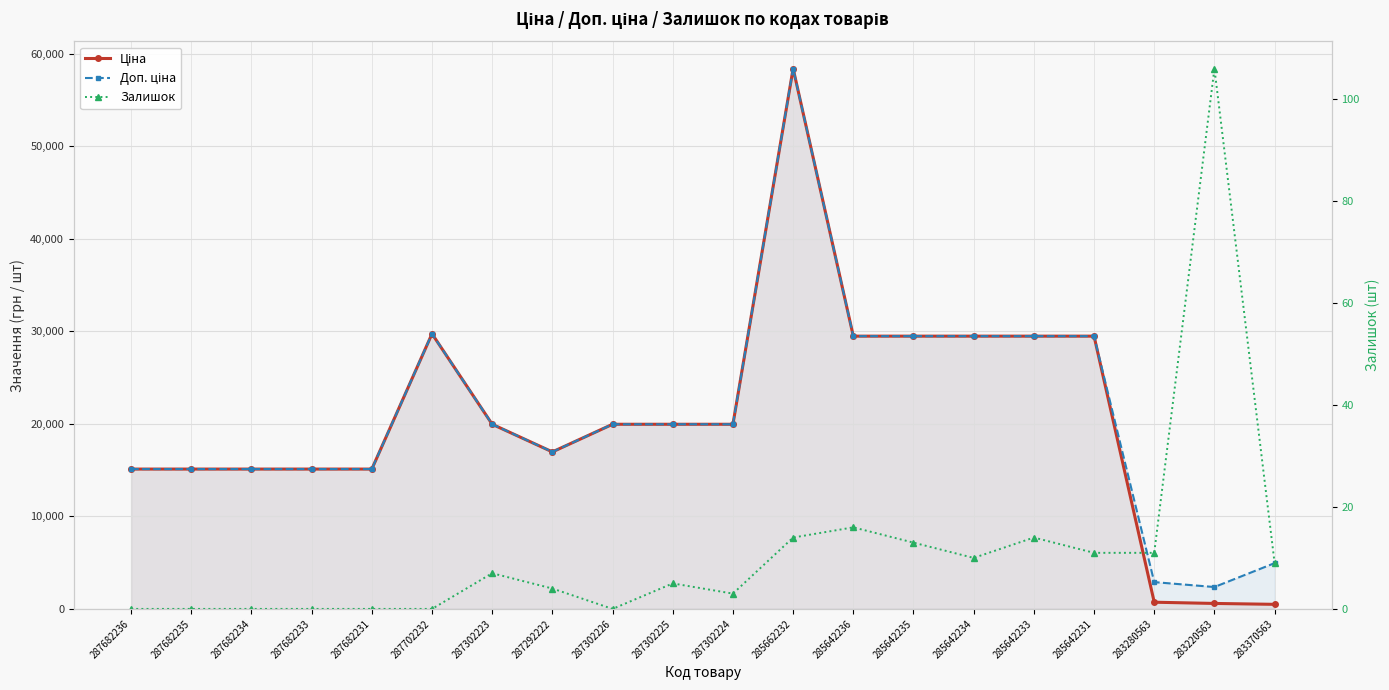

List the labels in order of Ціна value, largest first.

285662232, 287702232, 285642236, 285642235, 285642234, 285642233, 285642231, 287302223, 287302226, 287302225, 287302224, 287292222, 287682236, 287682235, 287682234, 287682233, 287682231, 283280563, 283220563, 283370563